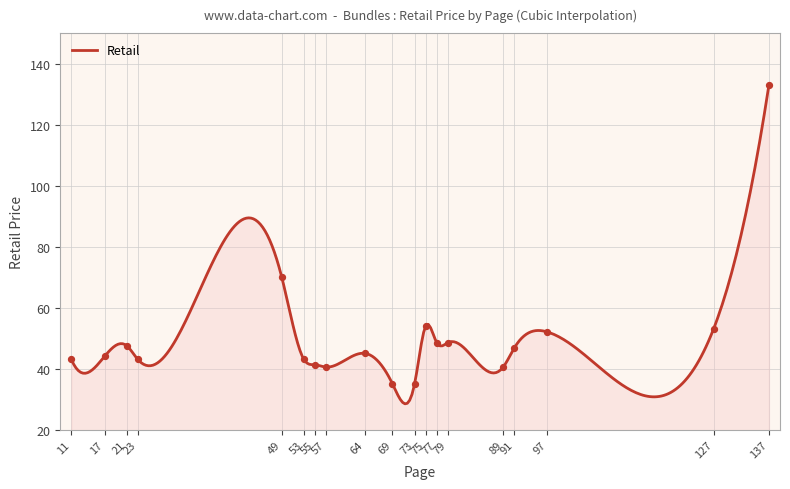

What is the change in value from 64 to 79?

+3.5